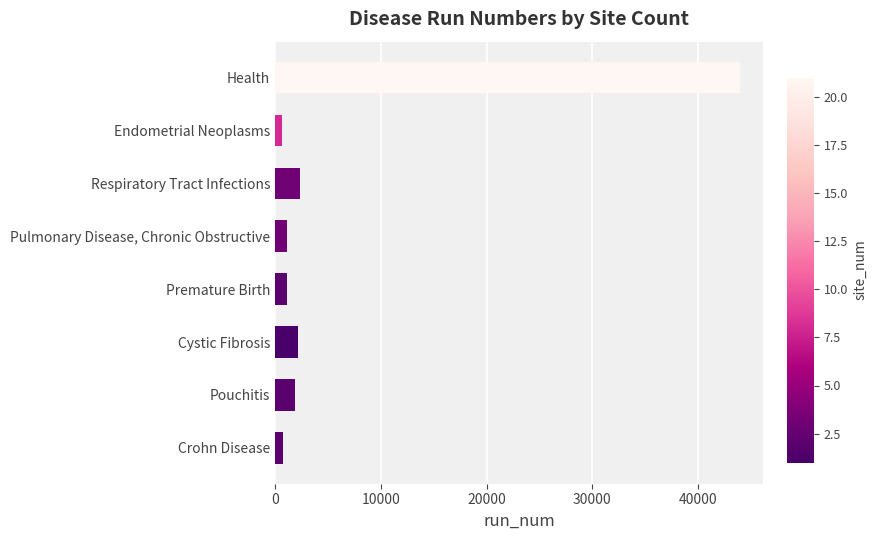

What is the ratio of the value at Pulmonary Disease, Chronic Obstructive to the value at Premature Birth?

1.0